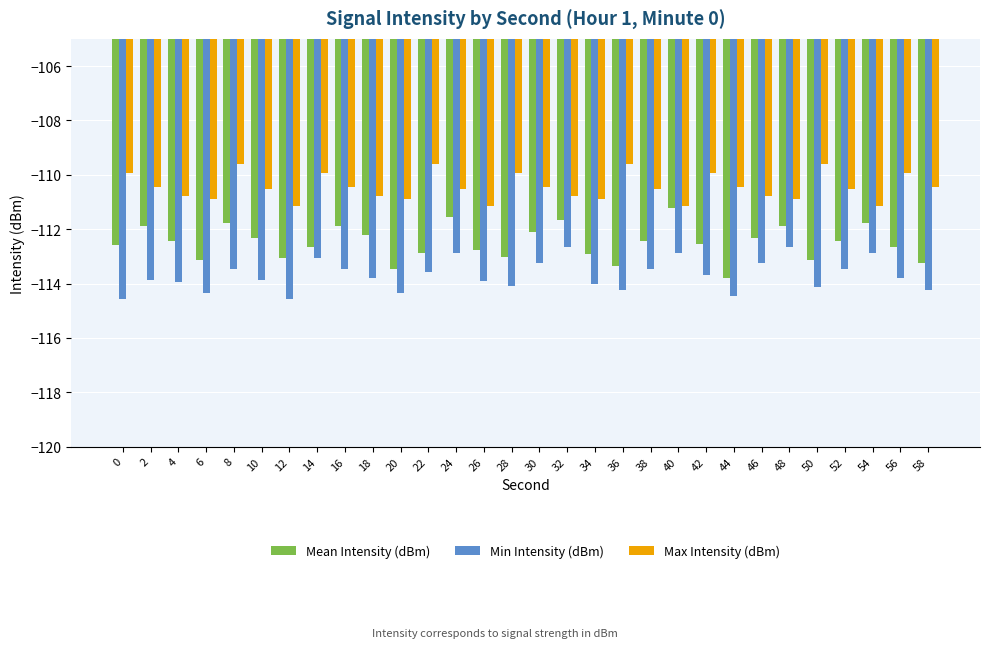

Does the chart contain any negative values?

Yes